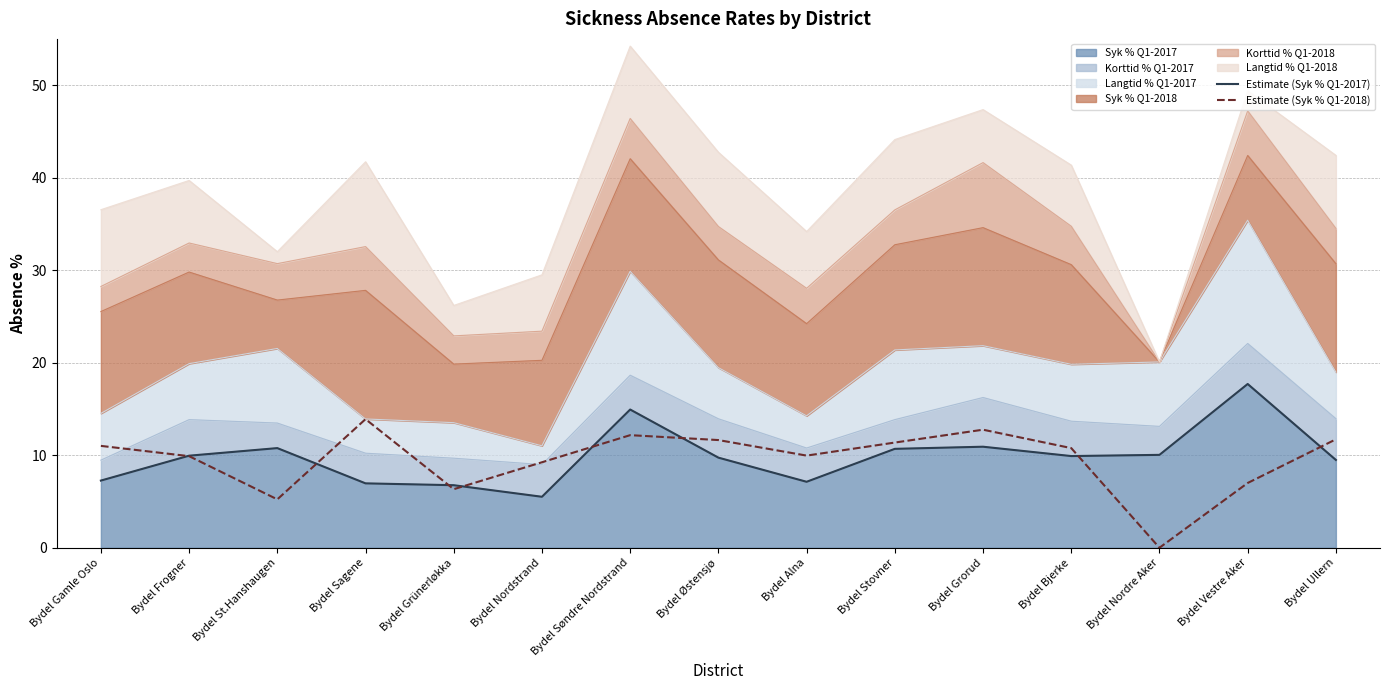

What is the average value of the Estimate (Syk % Q1-2017) series?

9.9